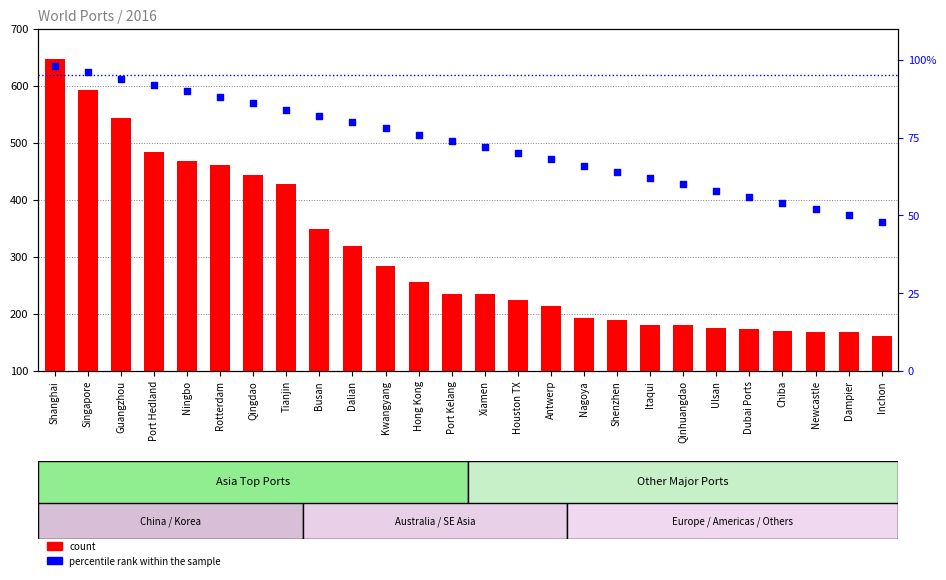

What are all the series names shown in the legend?

count, percentile rank within the sample